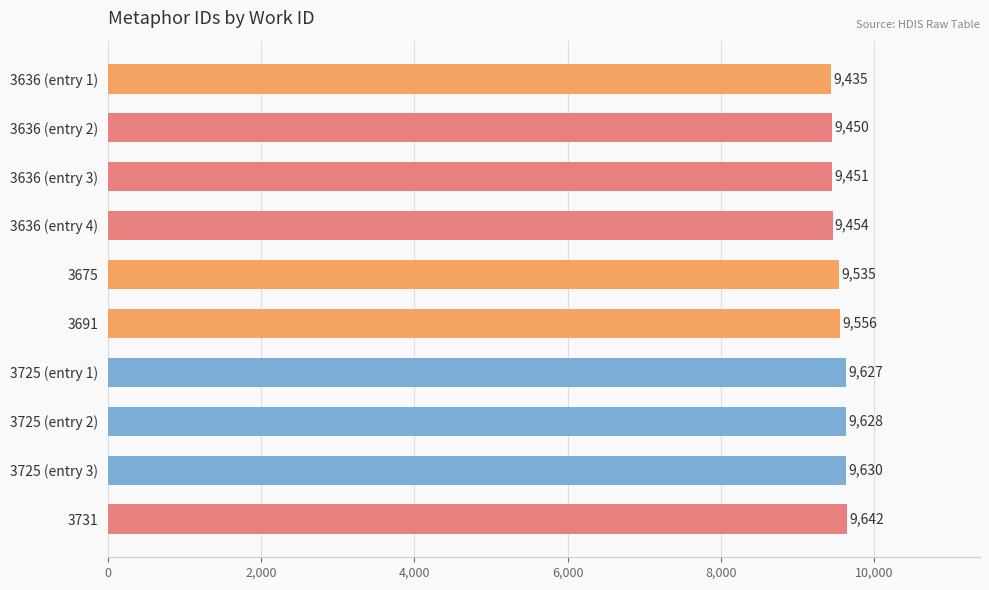

What is the average value?

9541